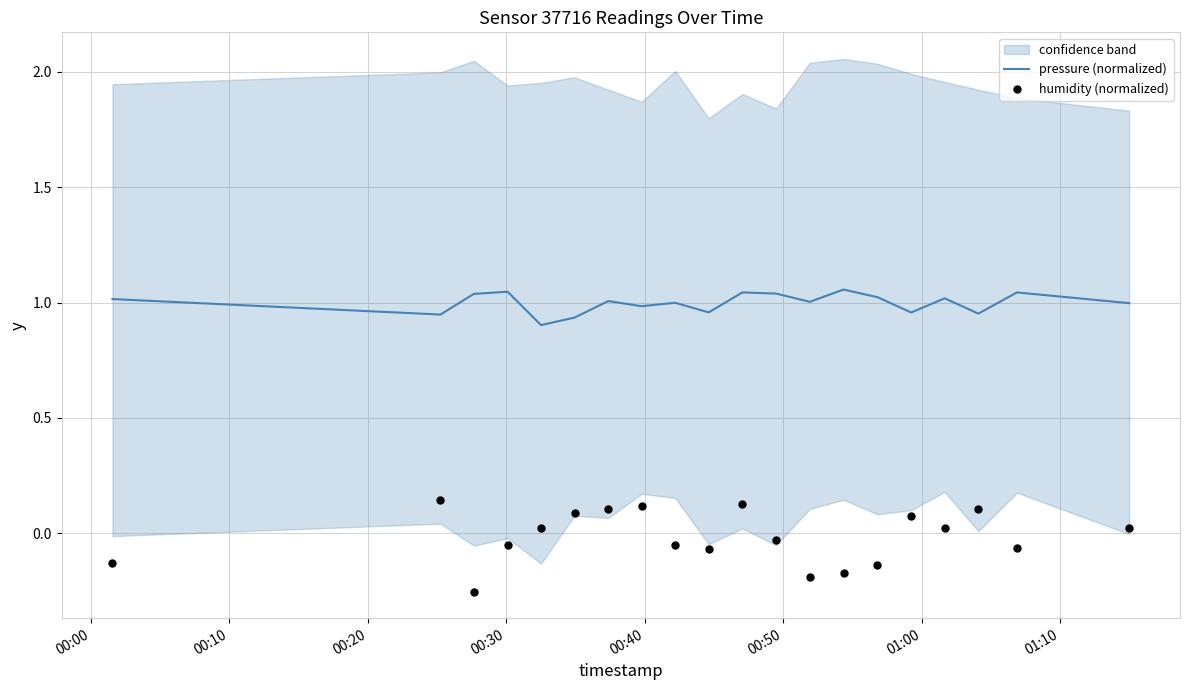

Which series has the largest total across all categories?

pressure (normalized)